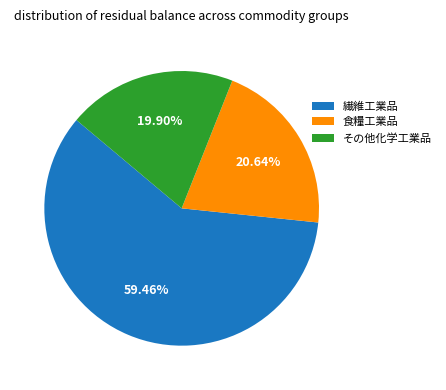

Between その他化学工業品 and 繊維工業品, which is larger?

繊維工業品